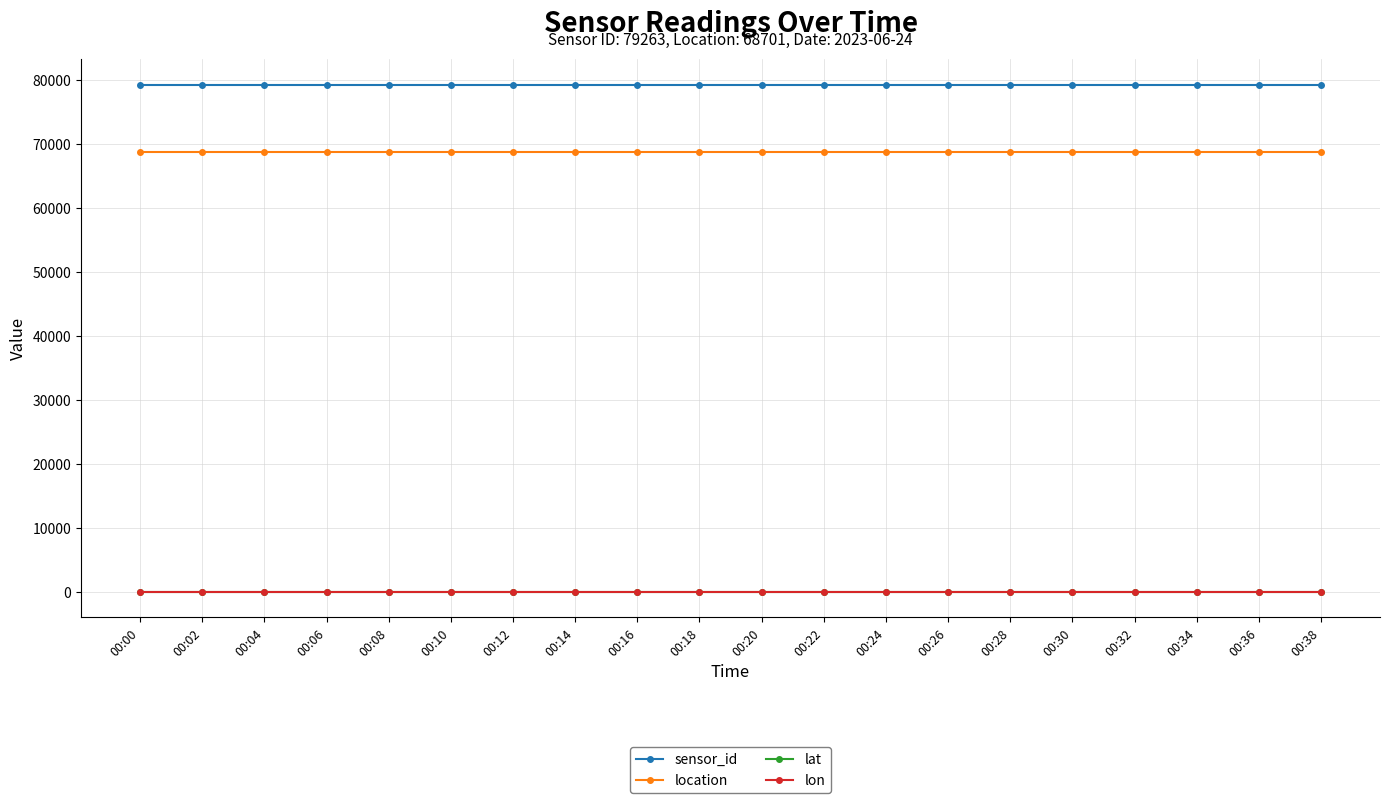

Count the number of data series in this chart.

4